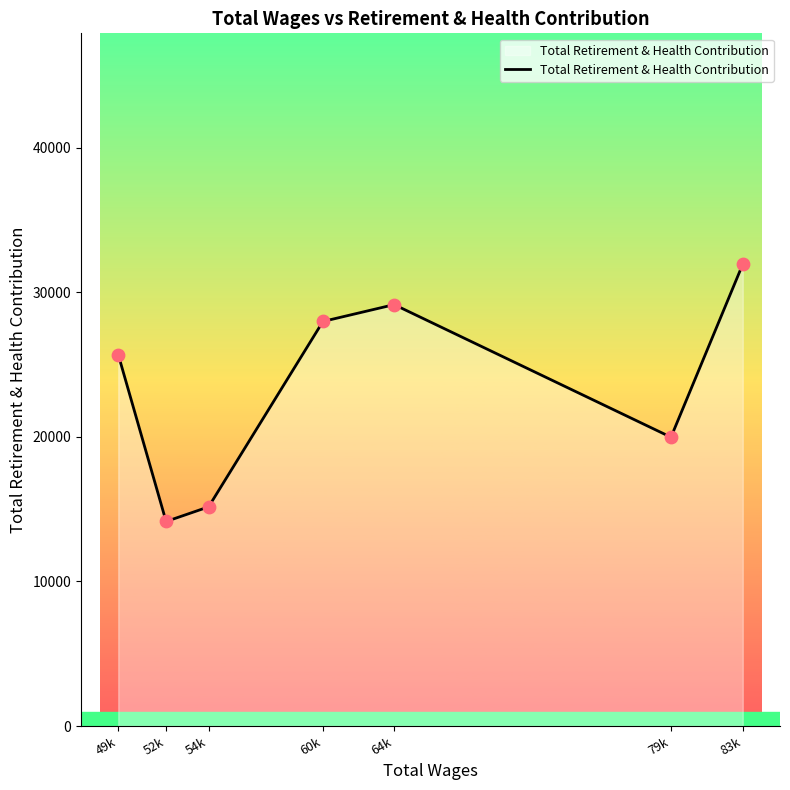

What is the change in value from 54k to 79k?

+4817